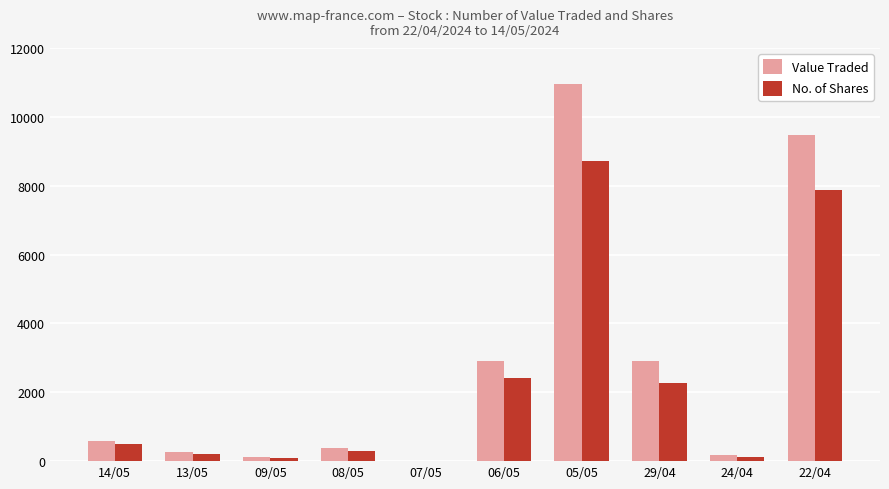

Are the bars grouped side by side (vs. stacked)?

Yes